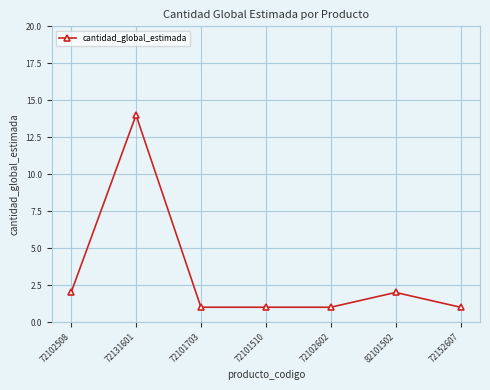

Reading left to right, extract all data points from this chart.

72102508=2	72131601=14	72101703=1	72101510=1	72102602=1	82101502=2	72152607=1